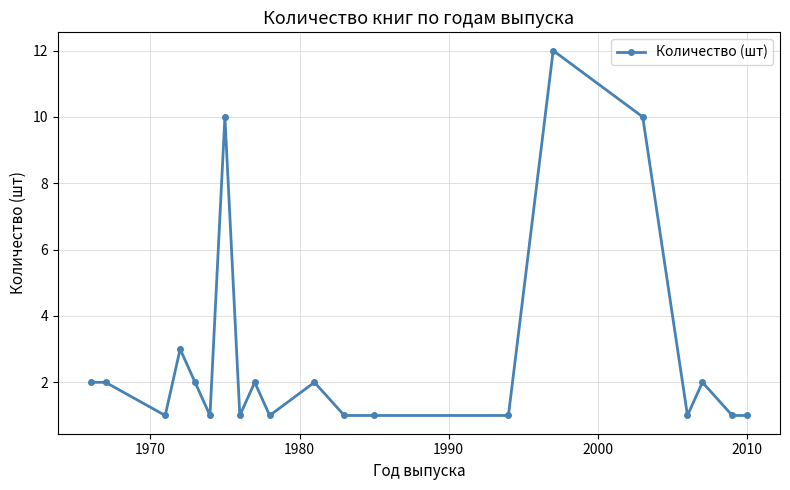

True or false: there are more than 1 points higher than both neighbors.

True